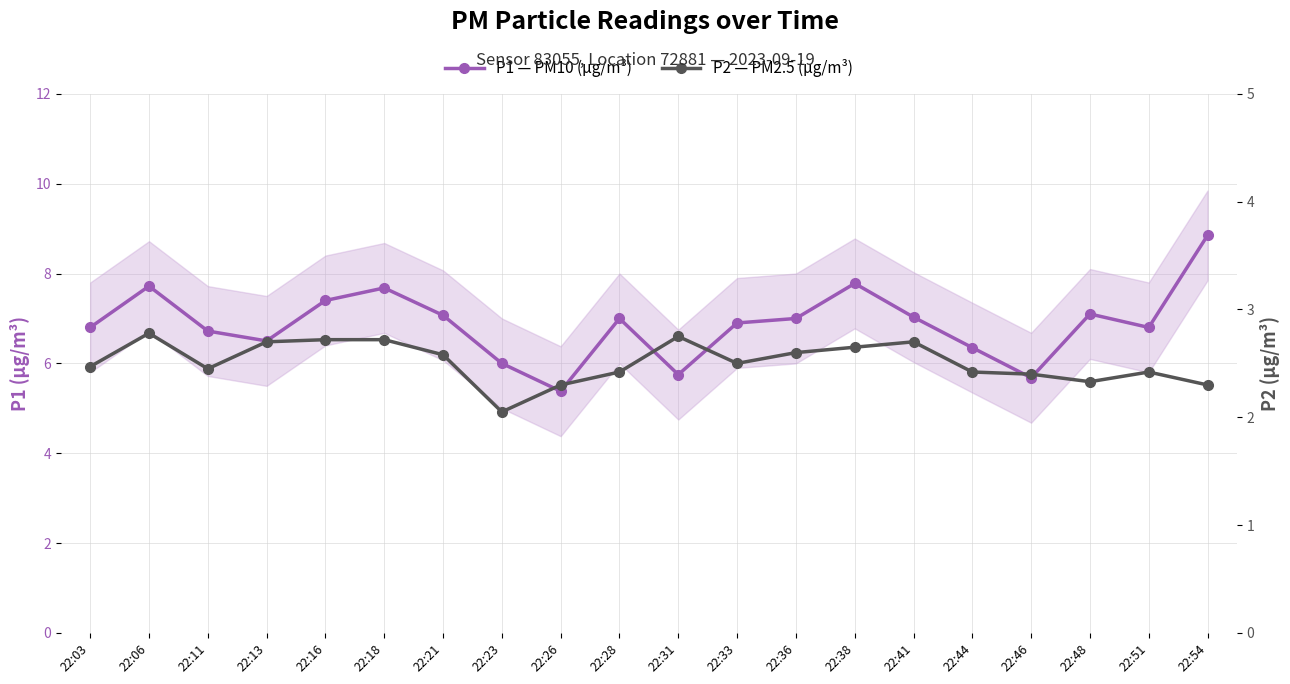

How many interior local peaks does the P1 — PM10 (µg/m³) series have?

5